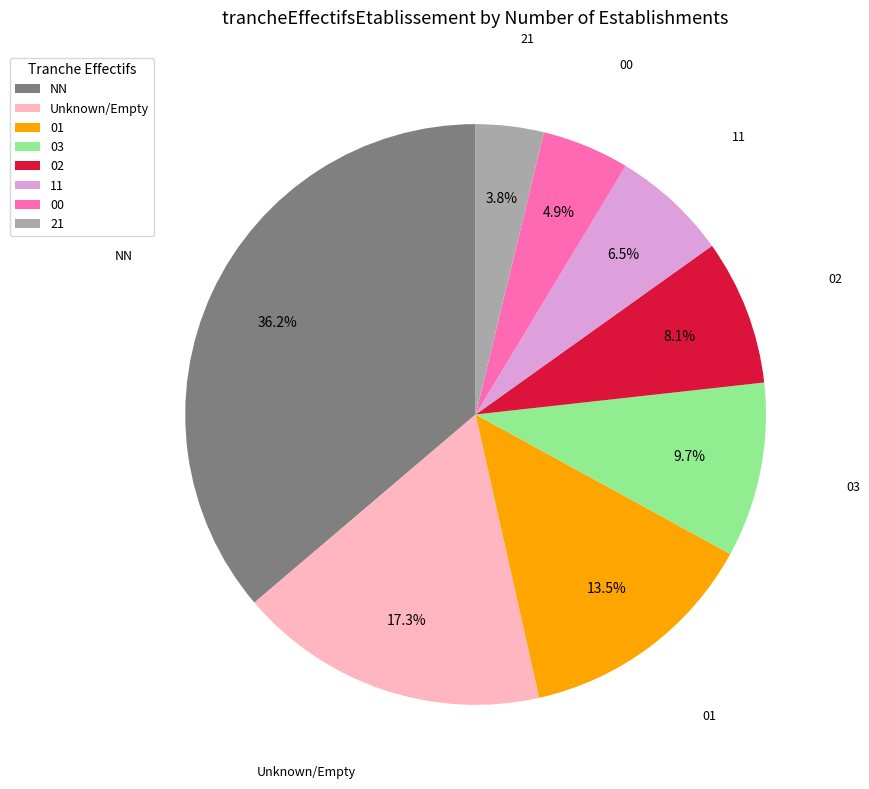

To the nearest percent, what portion does 21 represent?

4%